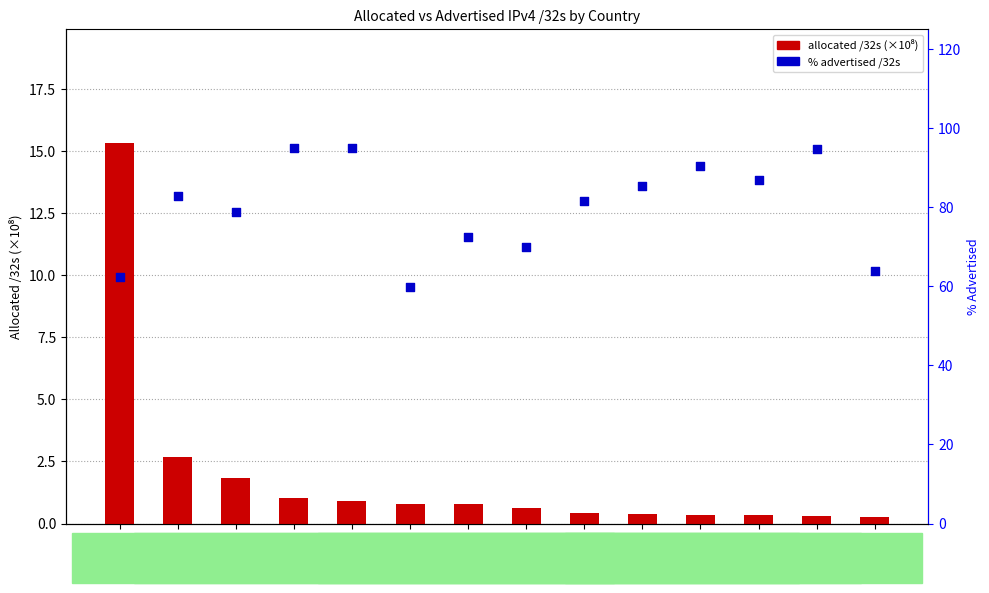

What is the total value across all series at CN?

85.5